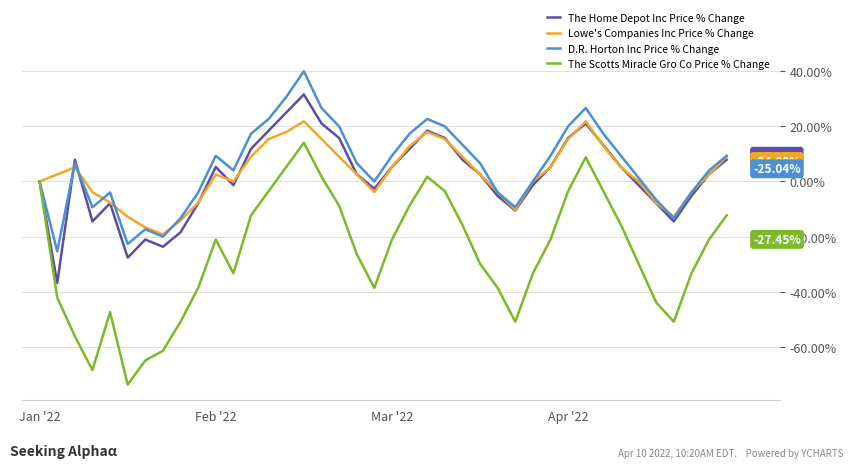

How many lines are shown in the chart?

4